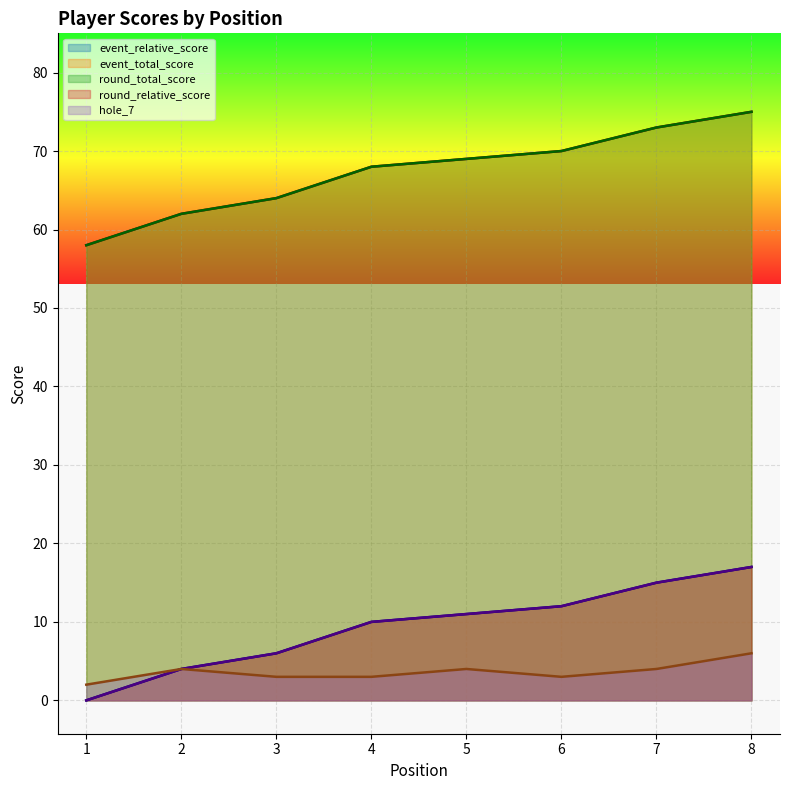

At which category is the sum across all series the highest?

8